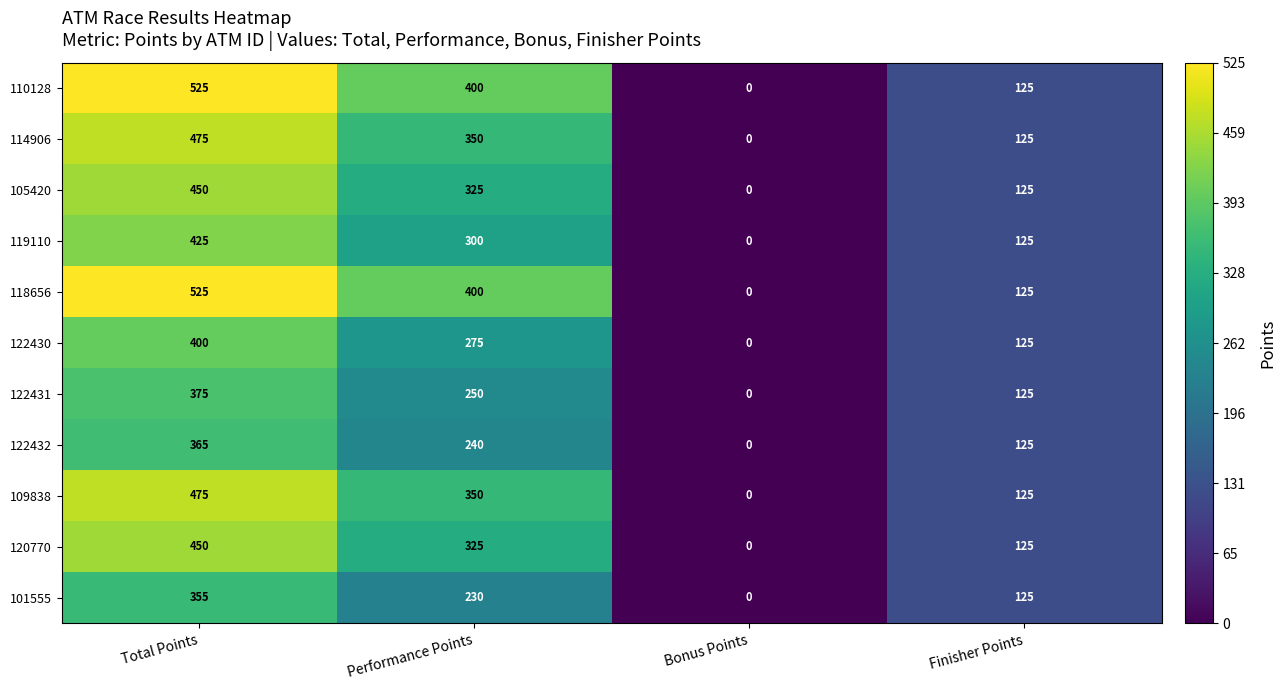

At how many categories does at least one series exceed 497?

1